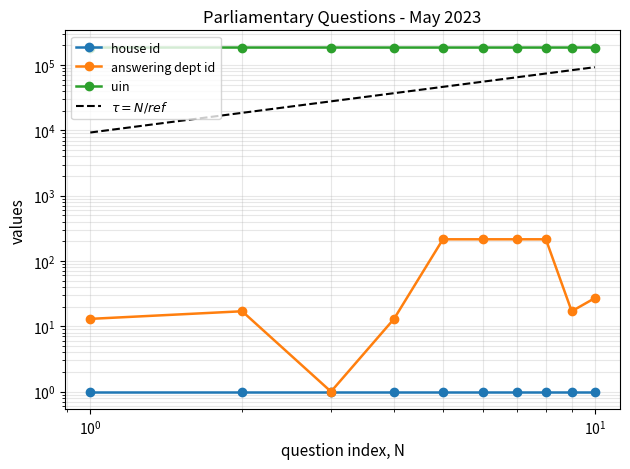

True or false: $\tau = N/ref$ and uin cross at least once.

False